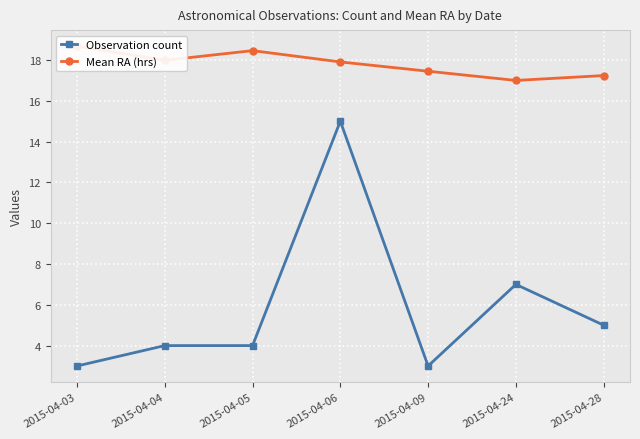

What is the maximum value shown in the chart?

18.7